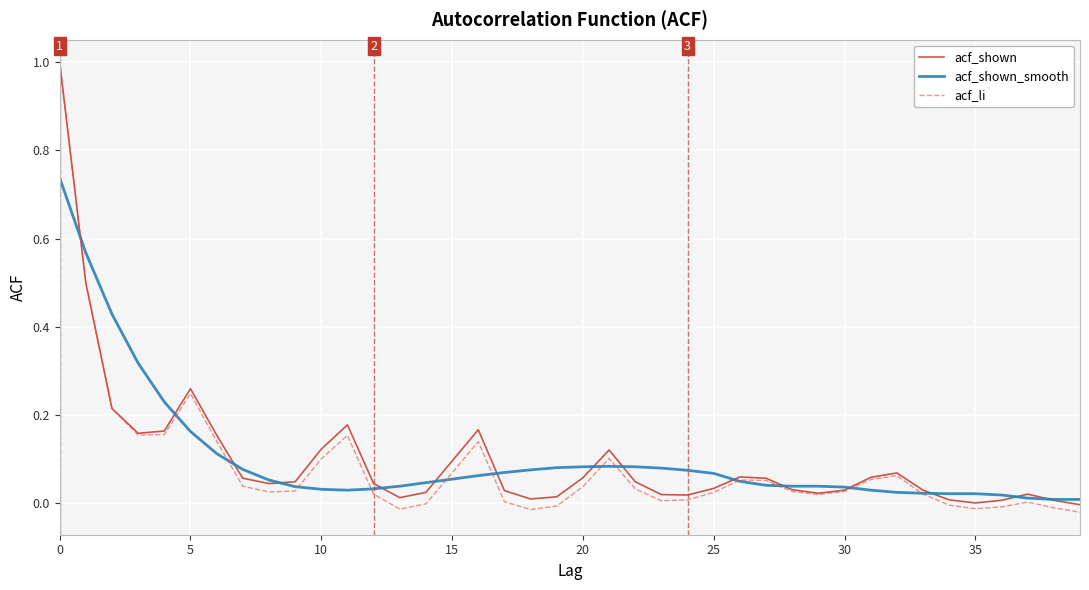

Which series has the largest range (max minus min)?

acf_li